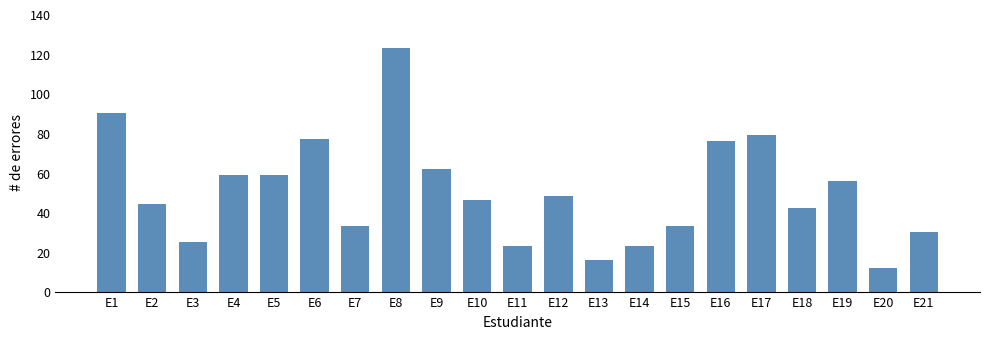

What is the smallest value displayed?

12